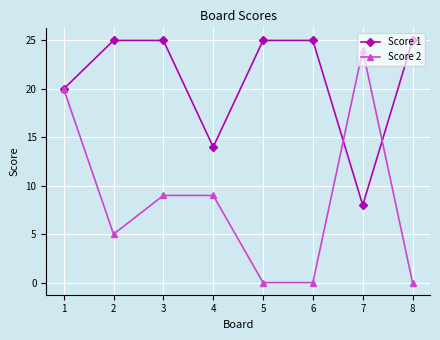

True or false: Score 1 and Score 2 intersect in this chart.

True